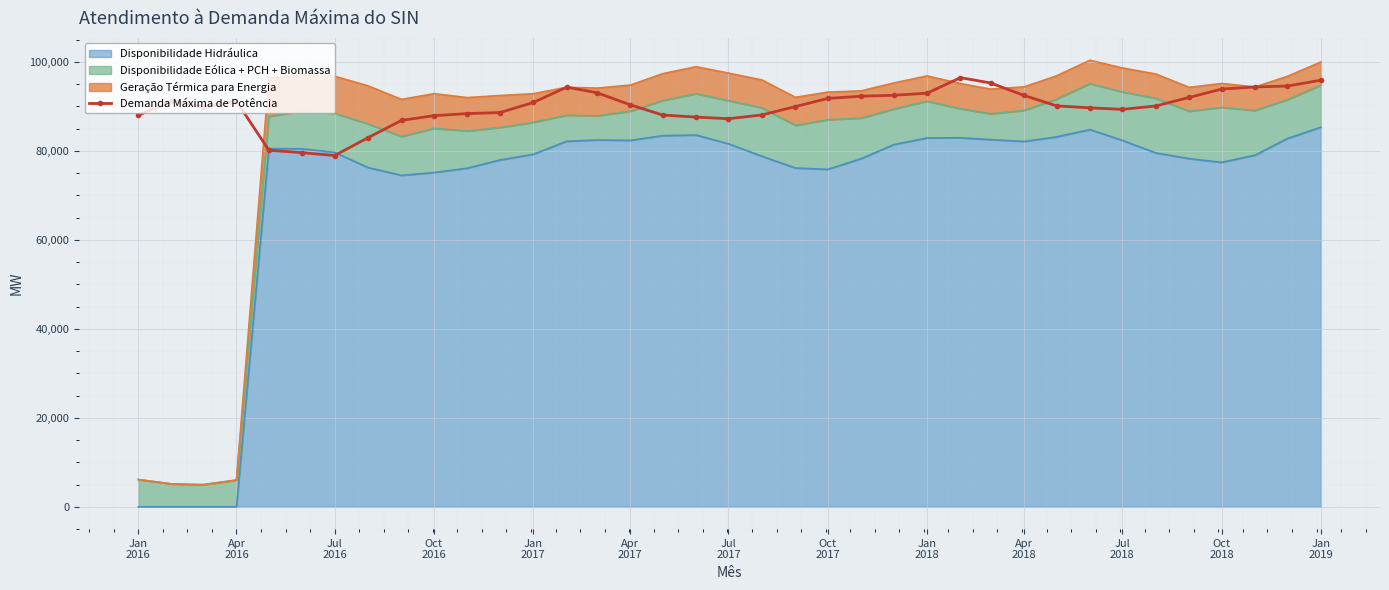

How many lines are shown in the chart?

1